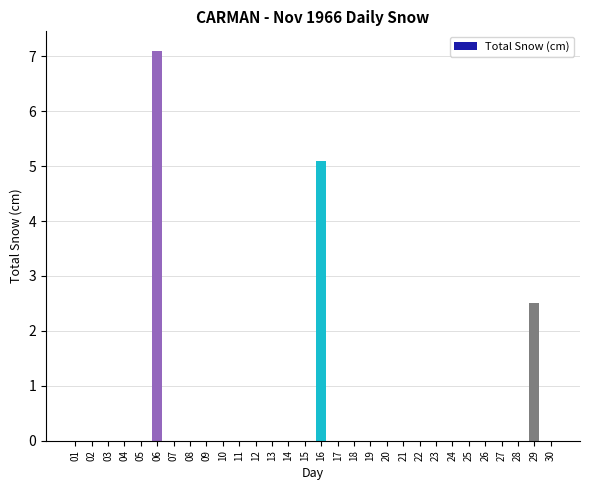

What is the greatest value displayed?

7.1